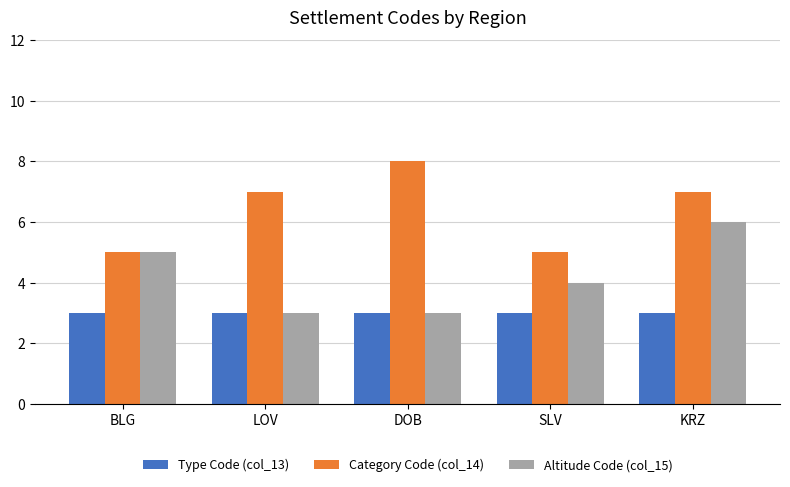

Are the bars grouped side by side (vs. stacked)?

Yes